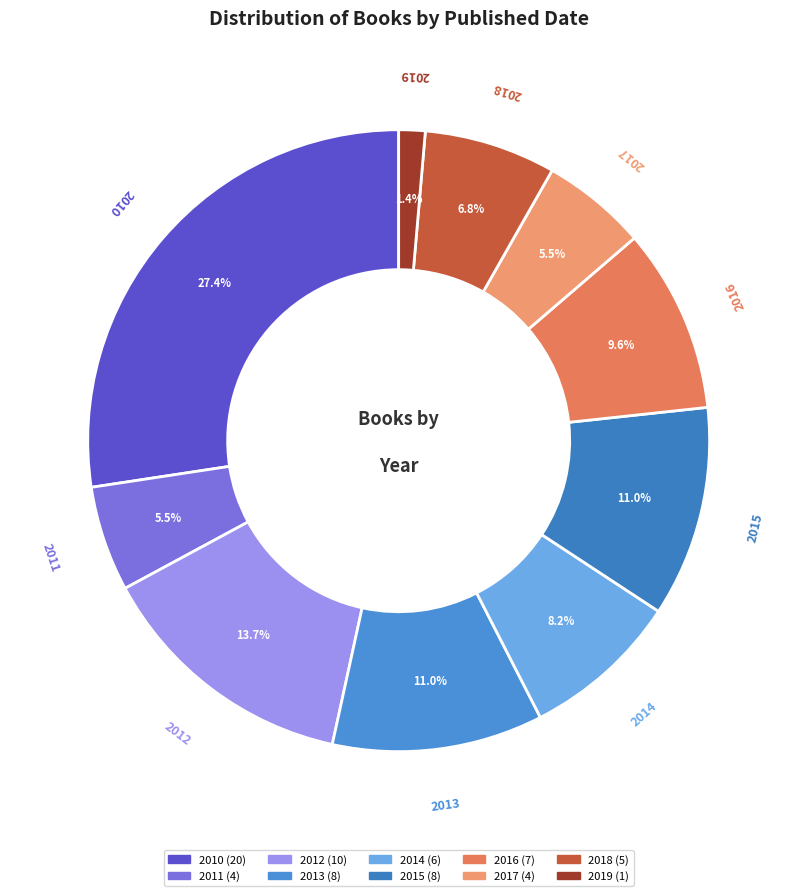

Is 2011 the majority of the pie?

No